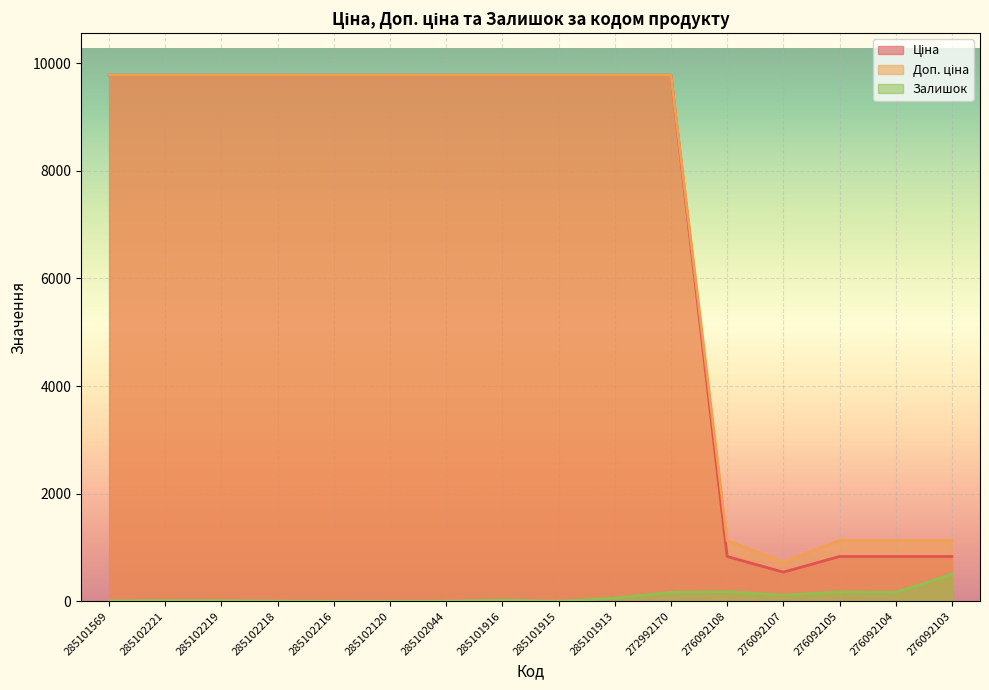

Which series has the largest total across all categories?

Доп. ціна